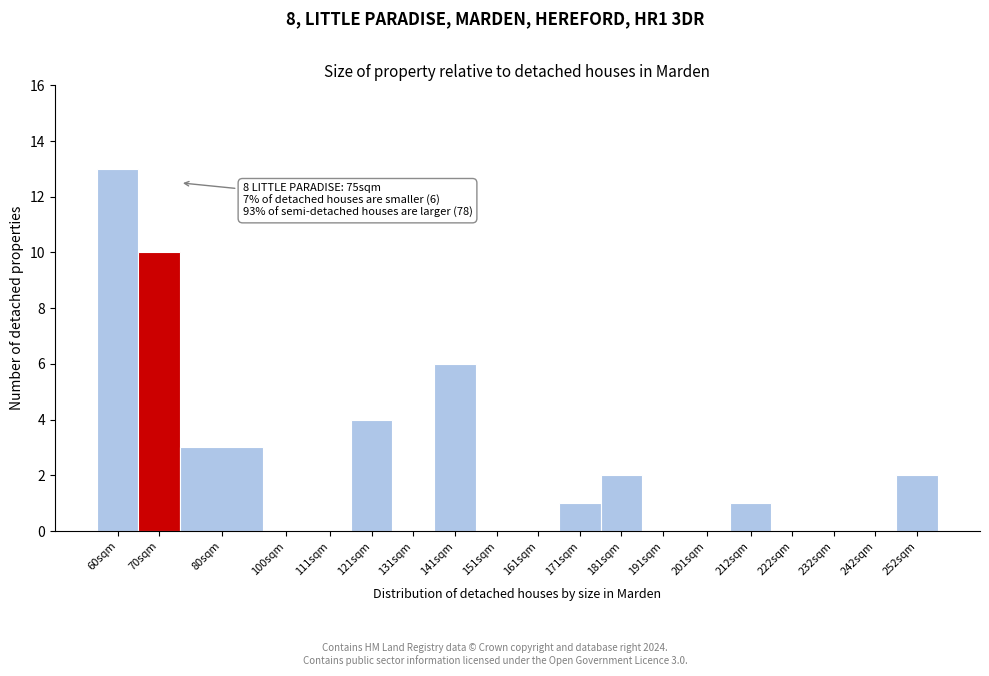

Reading left to right, extract all data points from this chart.

60sqm=13	70sqm=10	80sqm=3	100sqm=0	111sqm=0	121sqm=4	131sqm=0	141sqm=6	151sqm=0	161sqm=0	171sqm=1	181sqm=2	191sqm=0	201sqm=0	212sqm=1	222sqm=0	232sqm=0	242sqm=0	252sqm=2